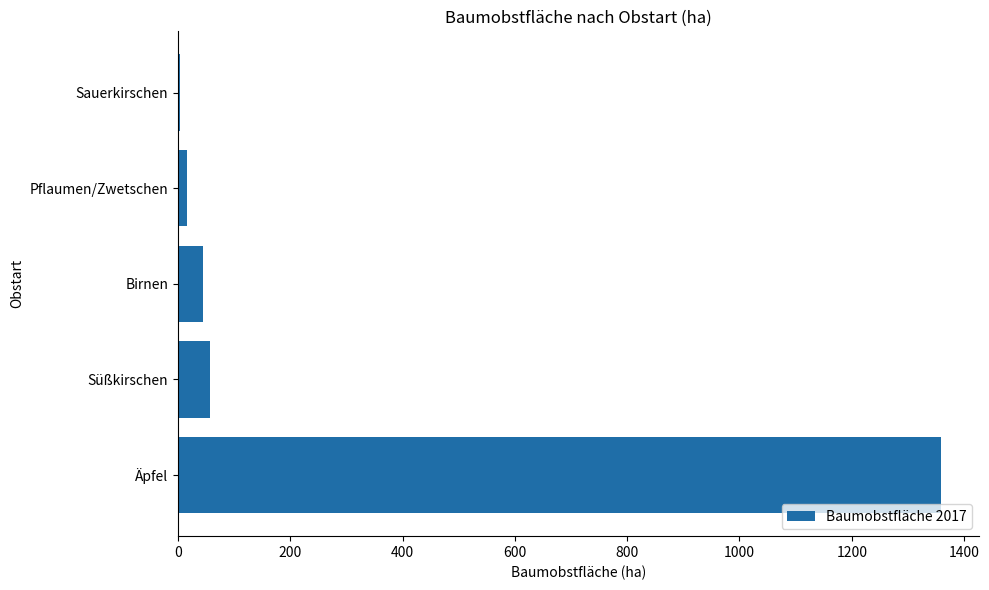

Where is the data nearest to the value 681?

Süßkirschen